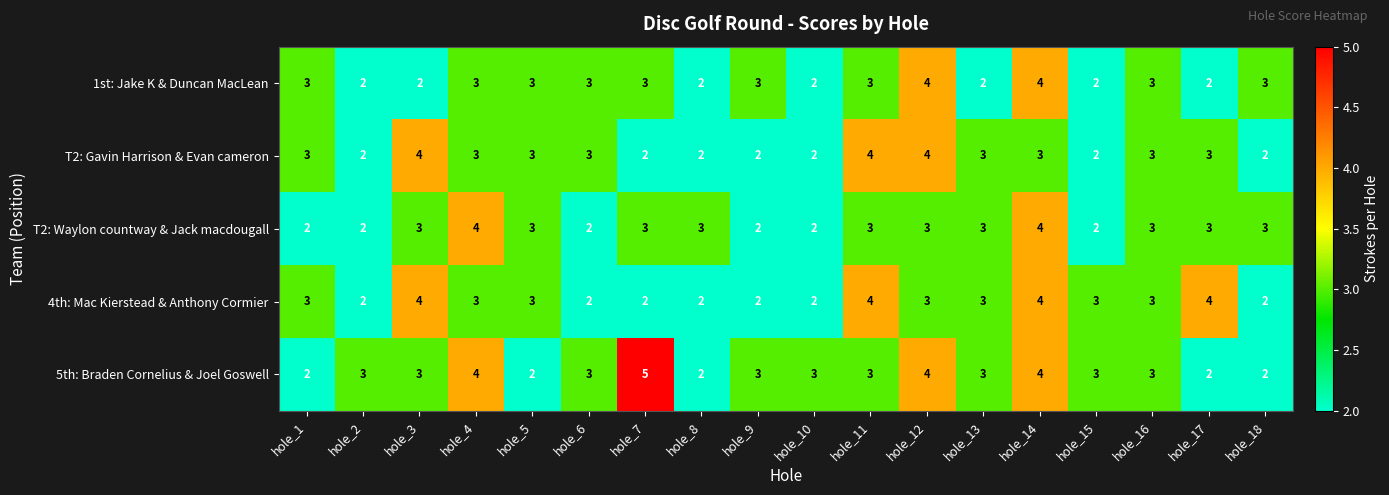

What is the average value of the 1st: Jake K & Duncan MacLean series?

3